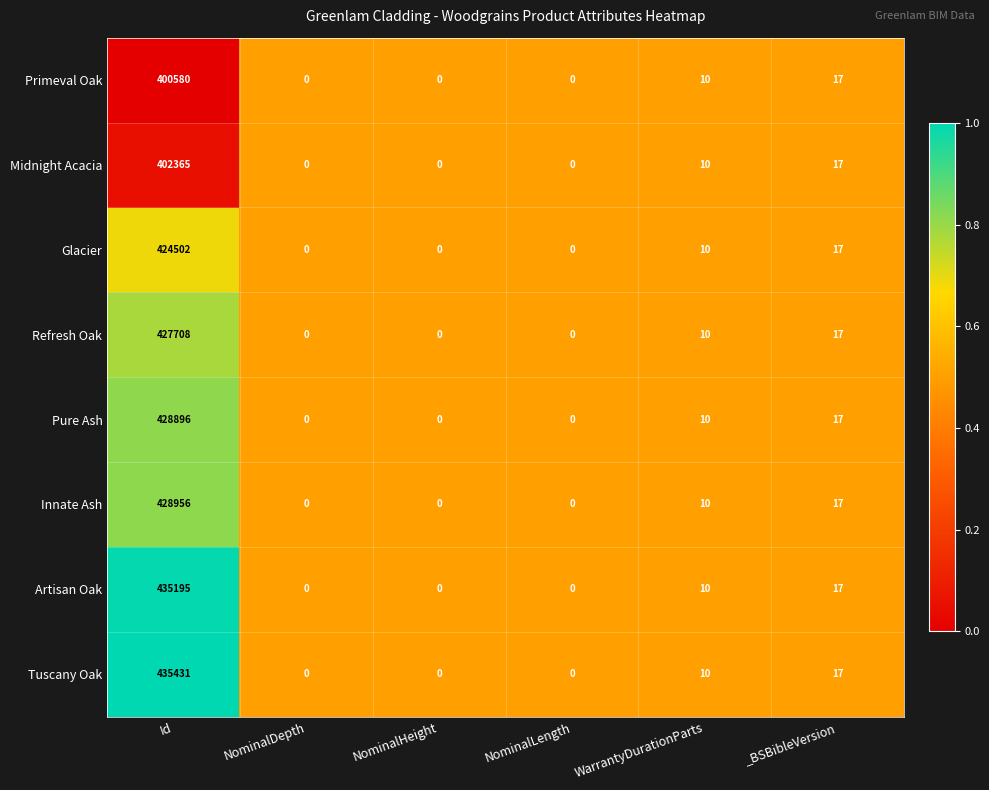

Is it true that Glacier equals 233629 at NominalDepth?

False